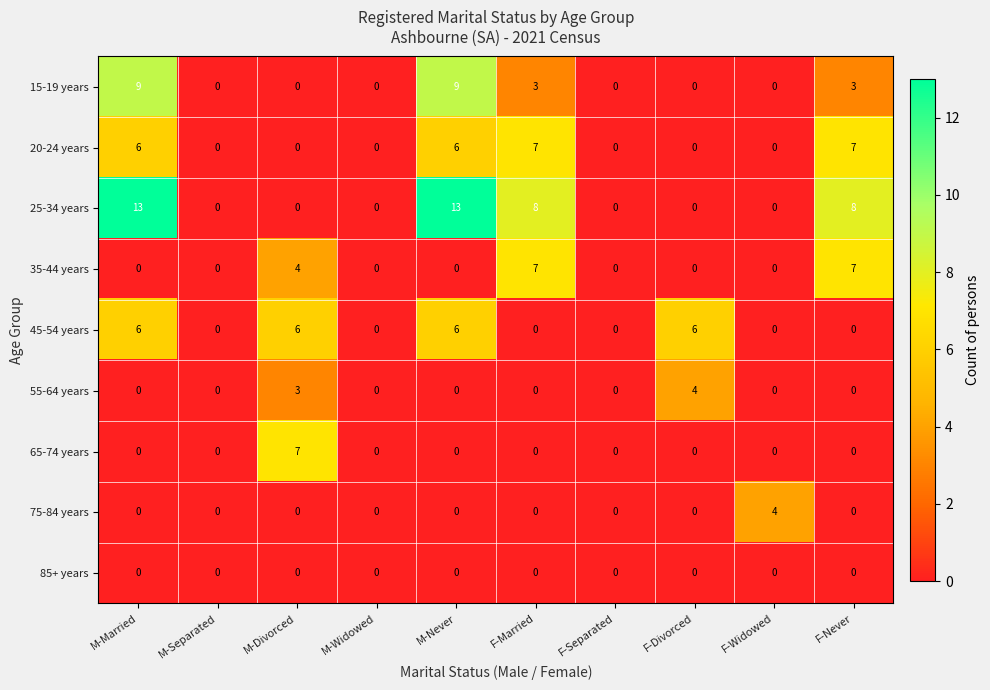

What is the sum of all 75-84 years values?

4